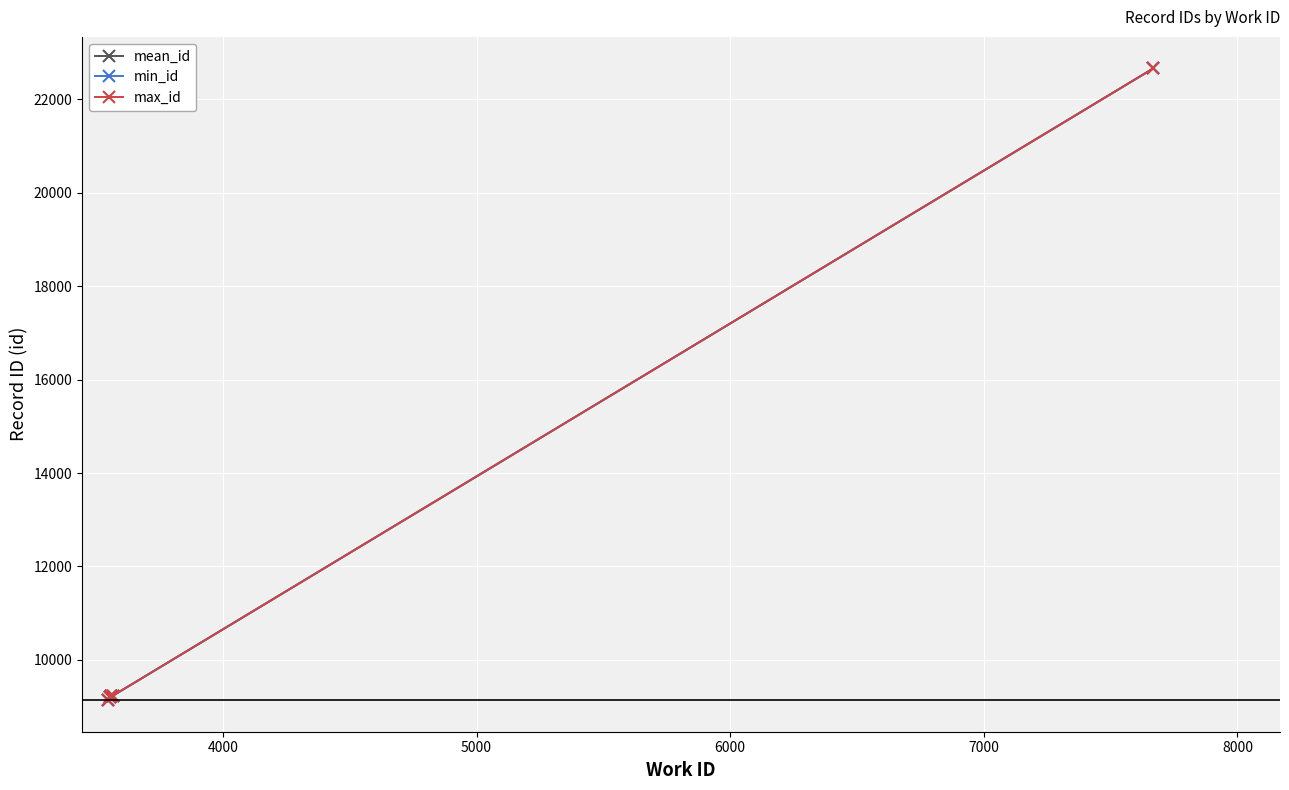

True or false: mean_id has more than 2 interior local peaks.

False